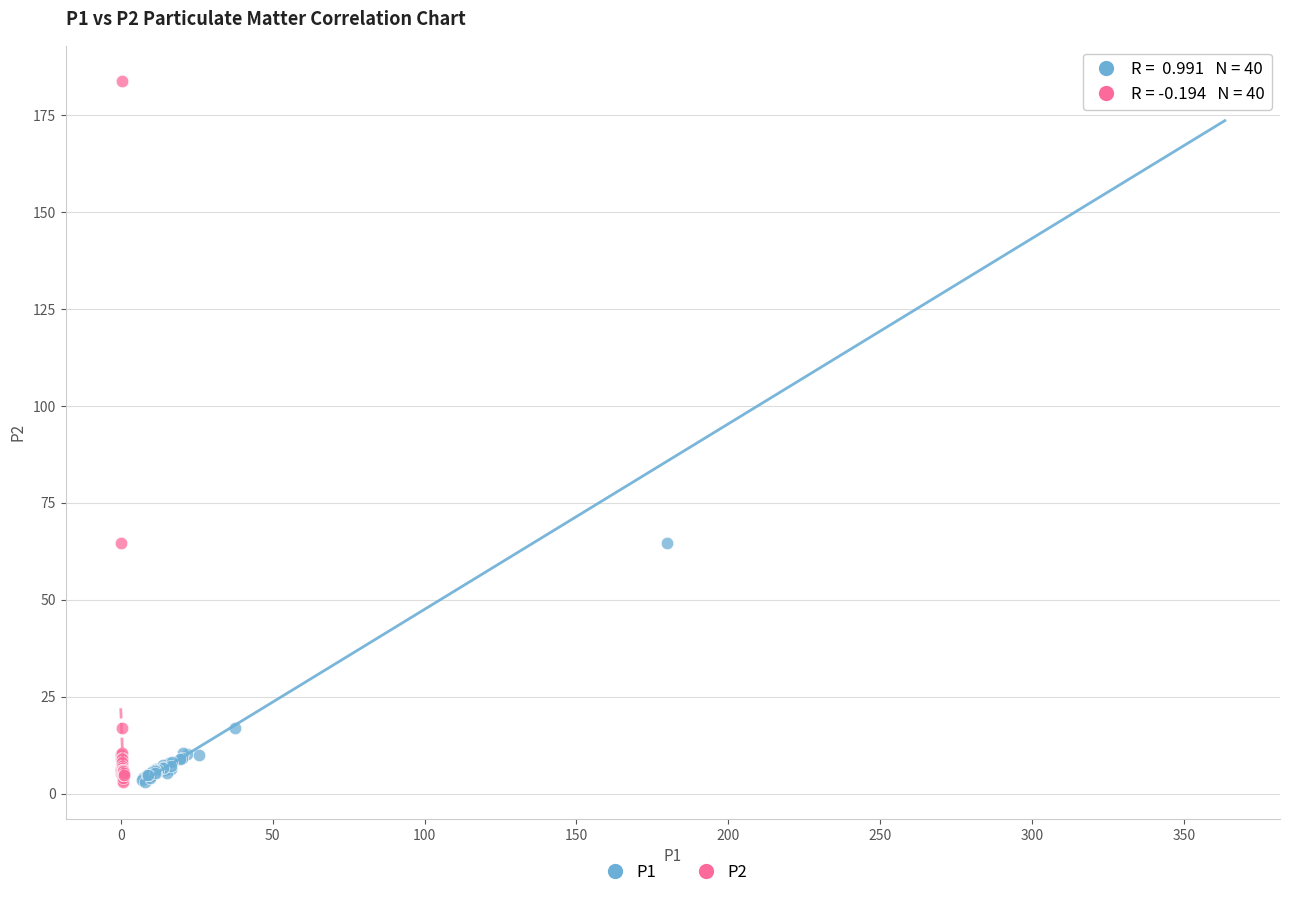

What are all the series names shown in the legend?

P1, P2